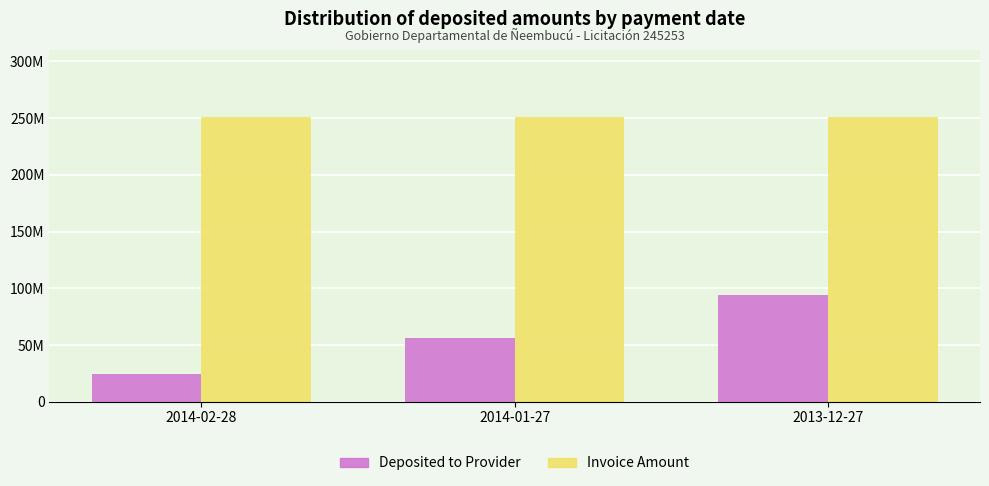

The value of monto_depositado_proveedor at 2014-02-28 is 24157825. True or false?

True